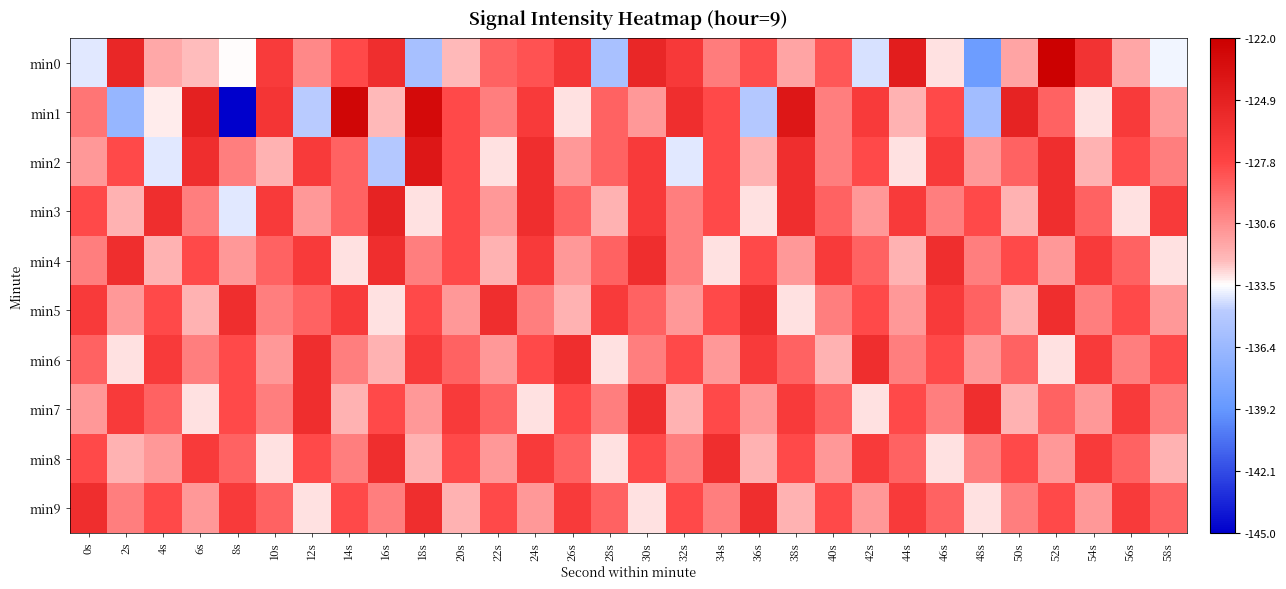

Which series has the widest spread of values?

min1